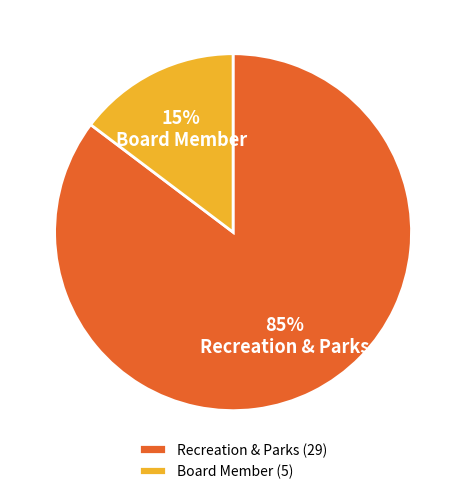

Which category has the smallest portion of the pie?

Board Member